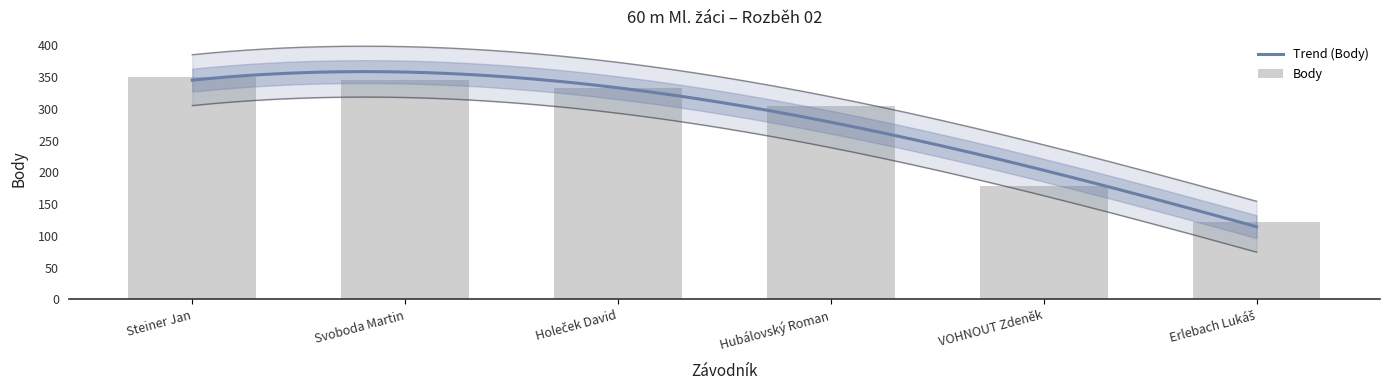

What is the difference between the values at Holeček David and VOHNOUT Zdeněk?

155